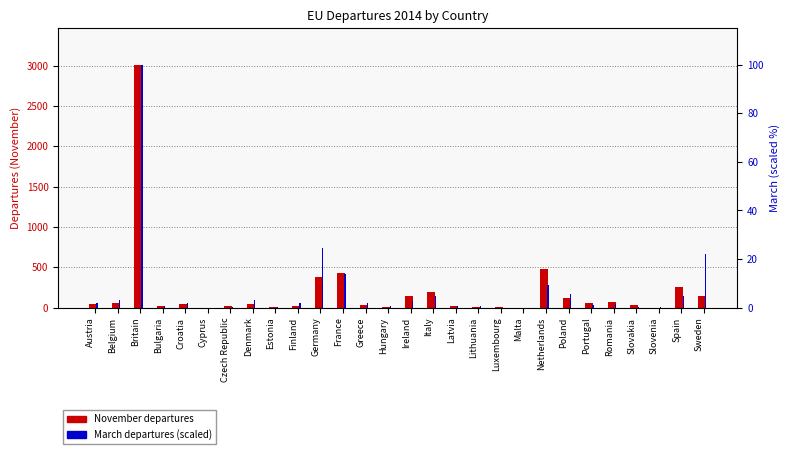

Which label corresponds to the smallest value in the chart?

Cyprus